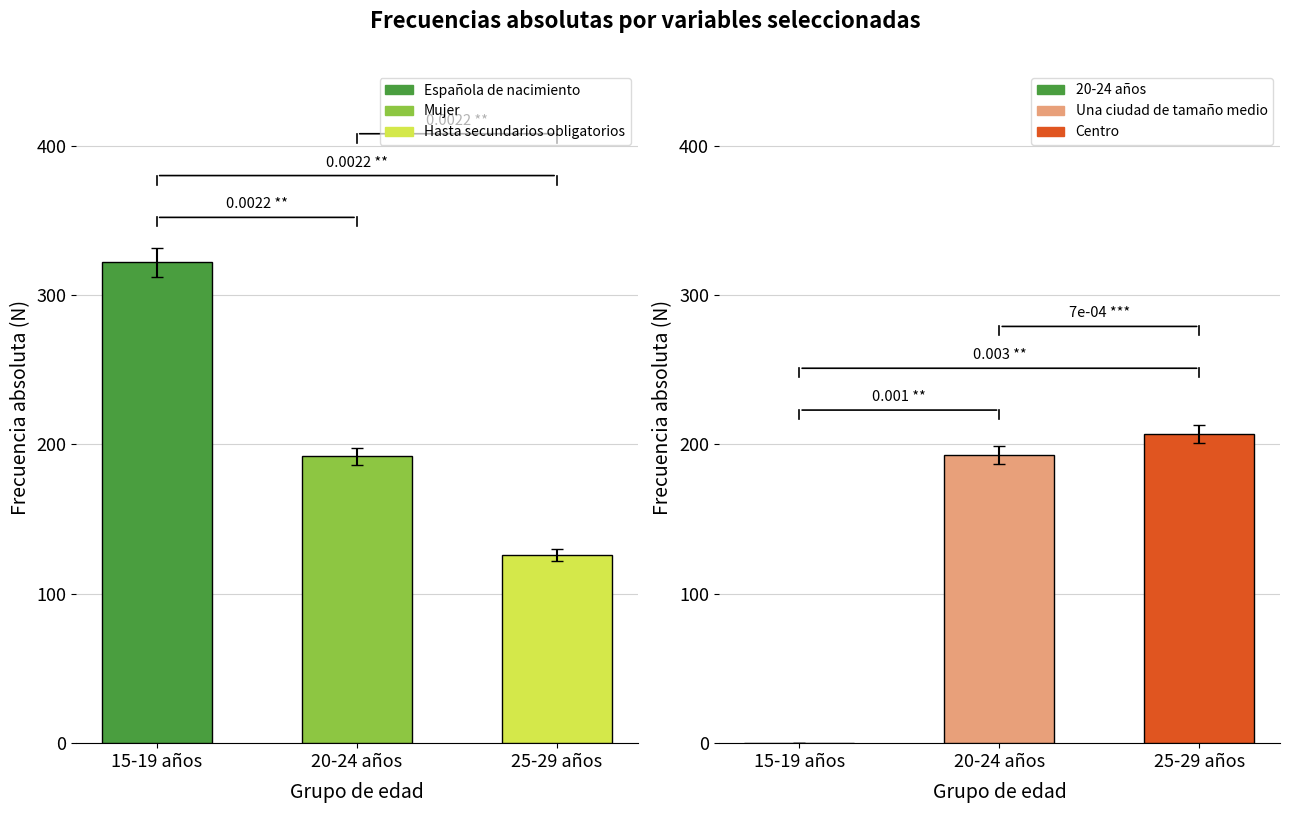

Which series has the widest spread of values?

20-24 años